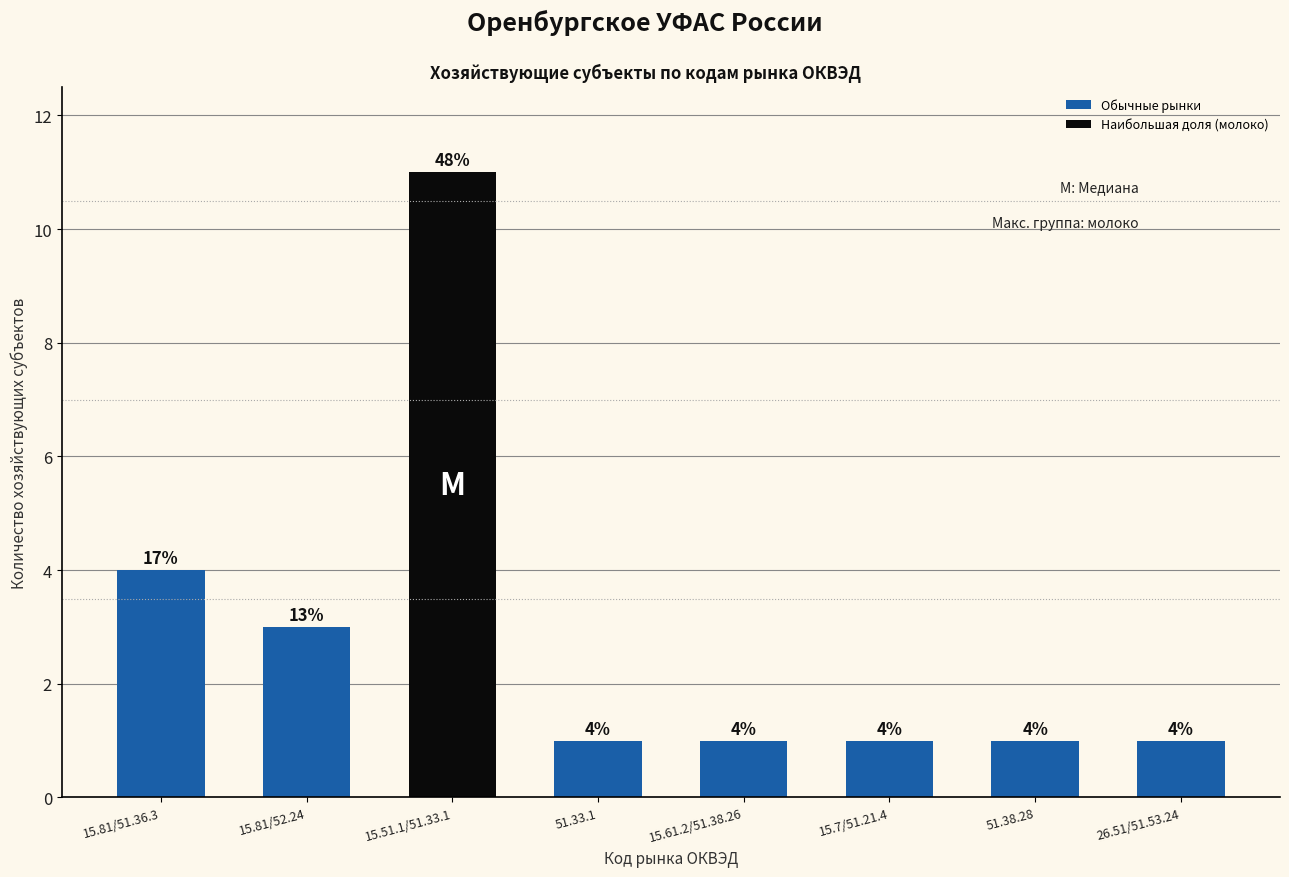

At which label is the value closest to 2?

15.81/52.24